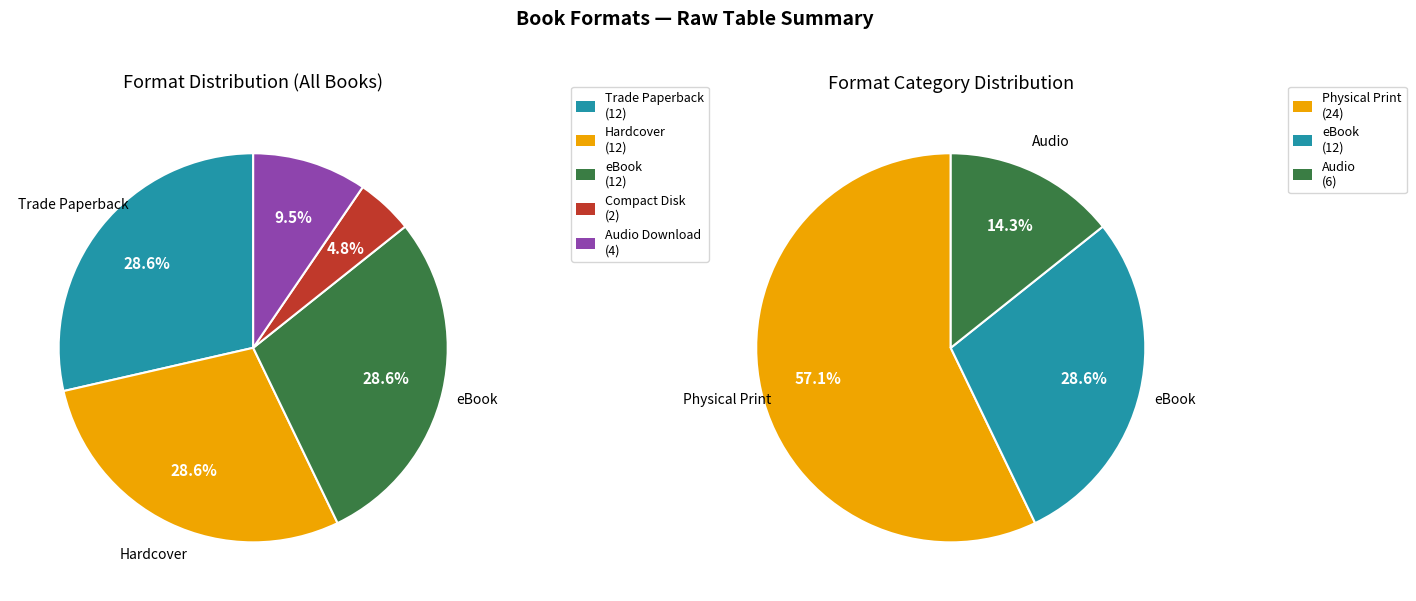

To the nearest percent, what portion does eBook represent?

29%